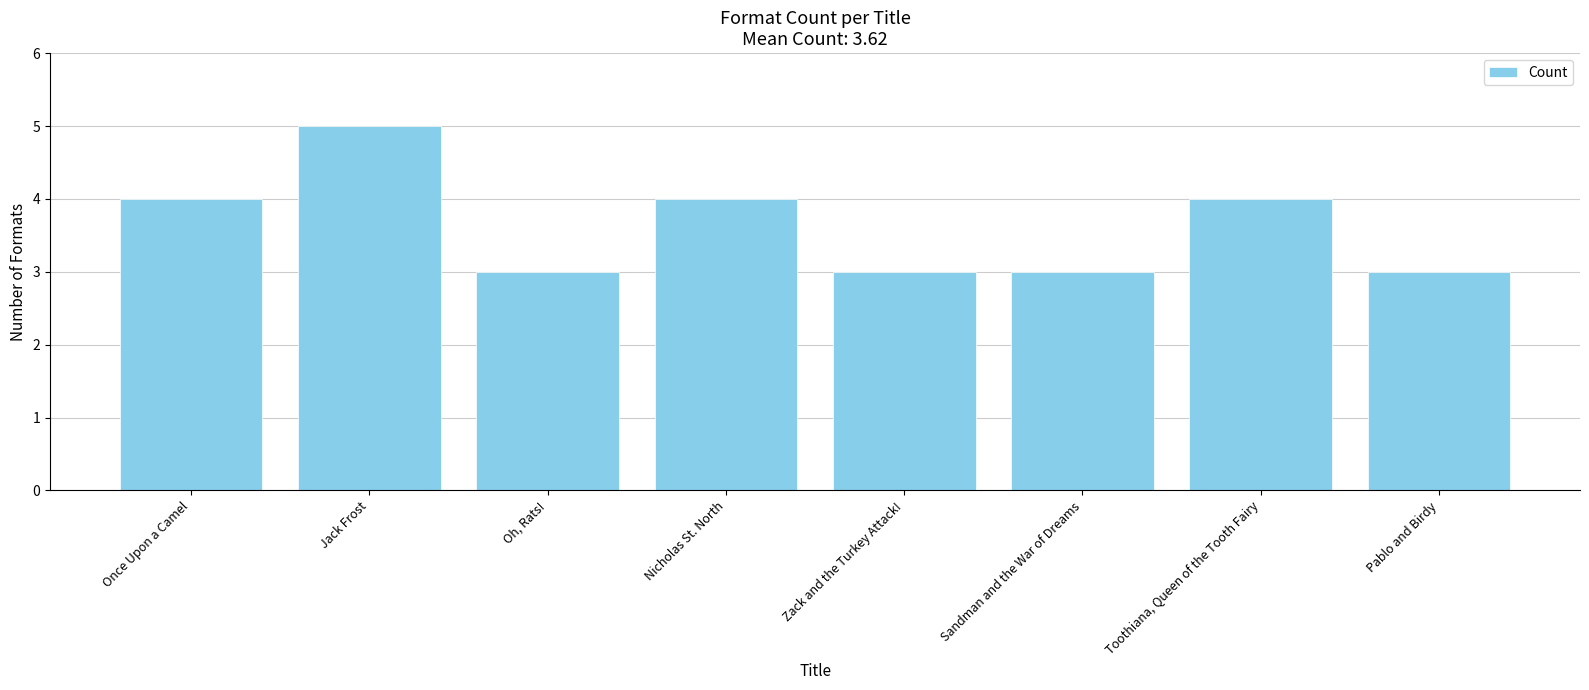

What is the maximum value shown in the chart?

5